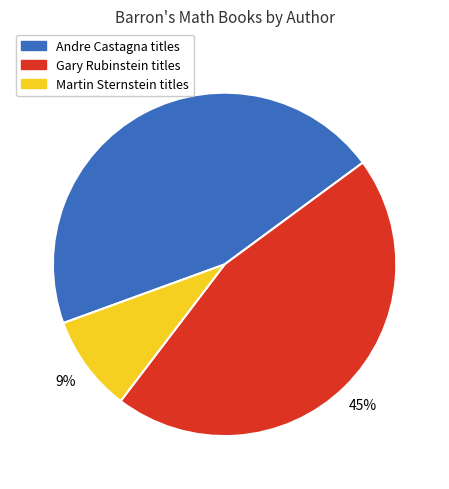

Does any single category account for the majority?

No